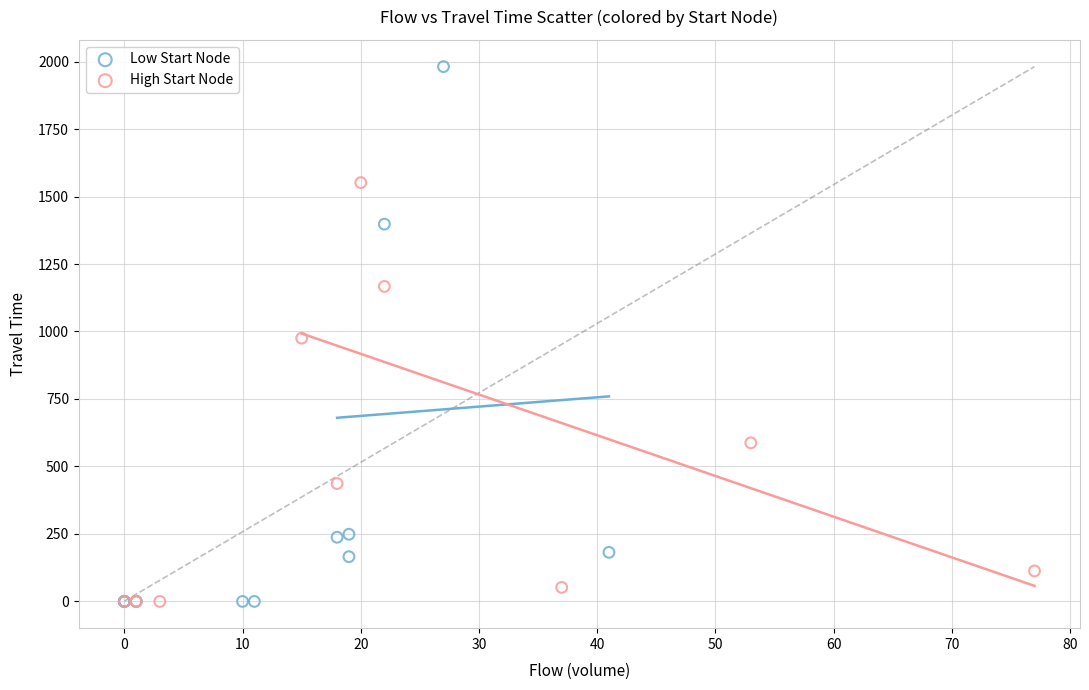

Which series has the widest spread of Y values?

Low Start Node